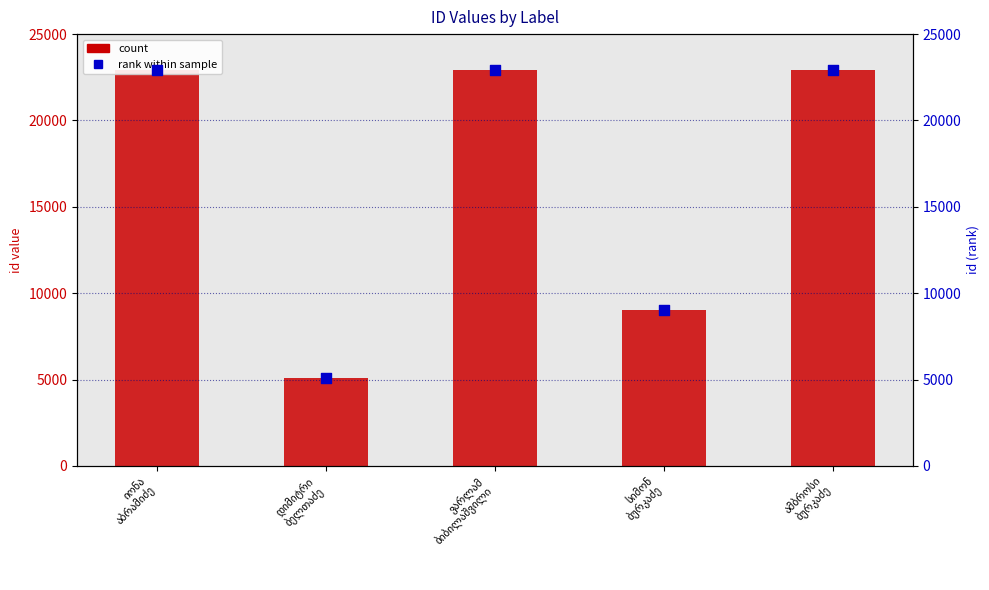

Which series has the largest Y range (max minus min)?

id